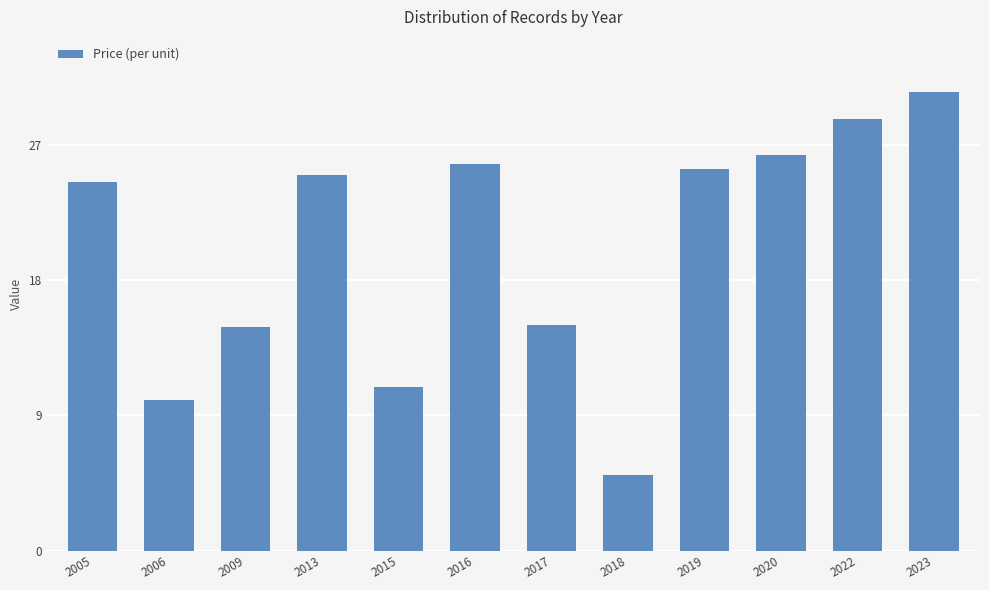

Which label corresponds to the largest value in the chart?

2023